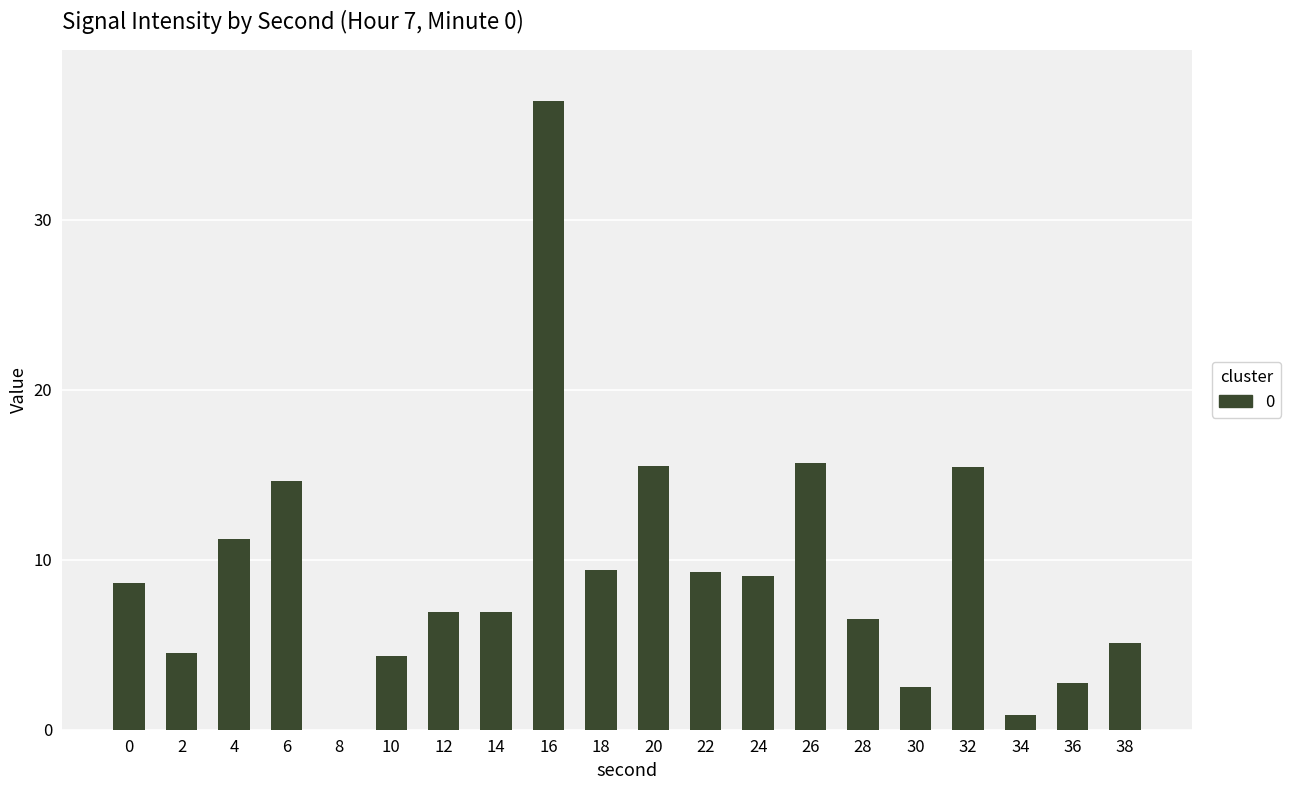

Which label corresponds to the largest value in the chart?

16